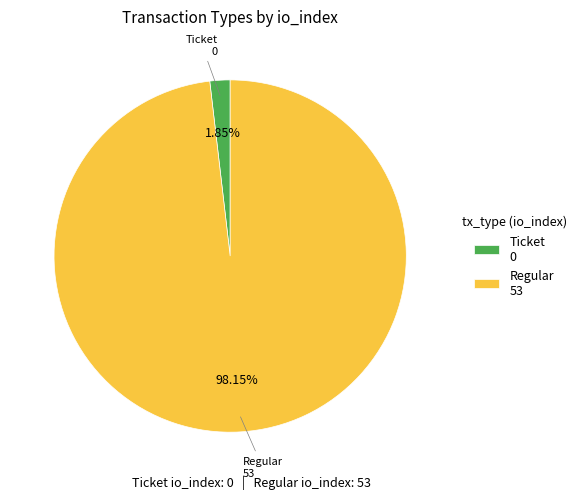

Which category accounts for the majority?

Regular 53